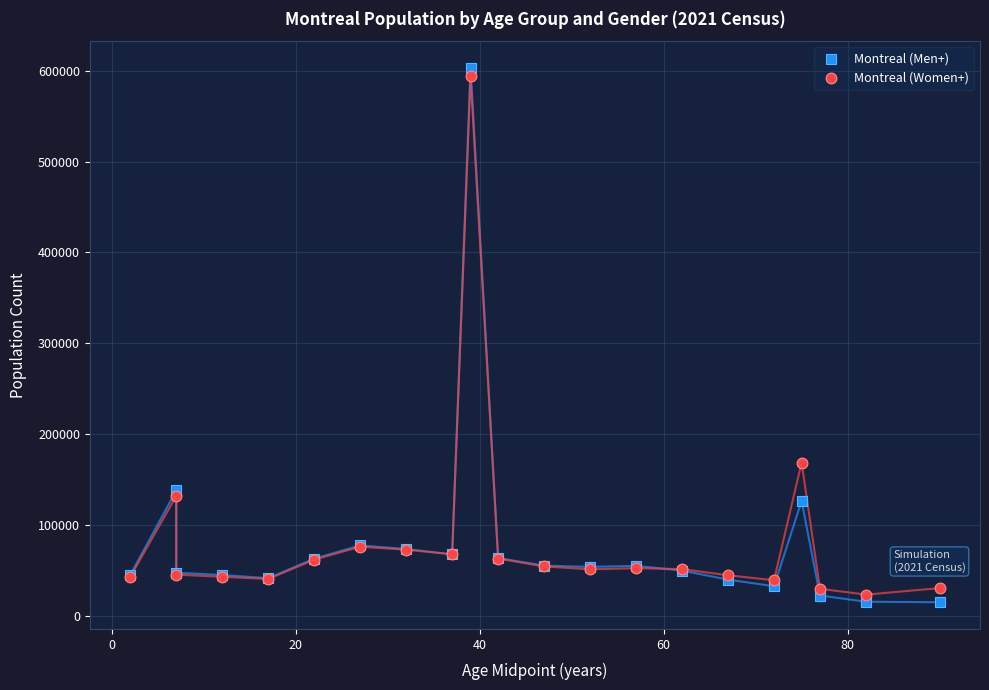

In the Montreal (Men+) series, what Y value is closest to 309162?

138255